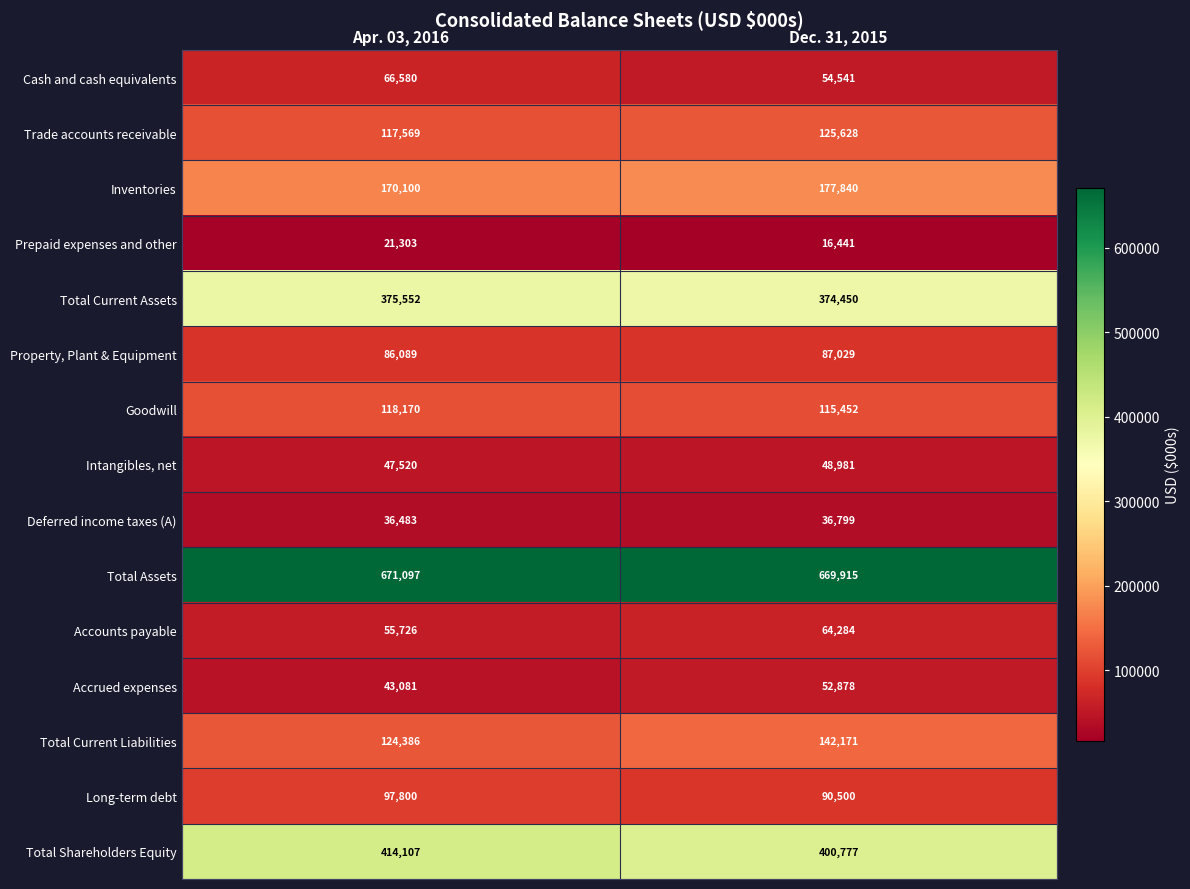

What is the difference between the maximum and minimum values in the Total Current Assets series?

1102